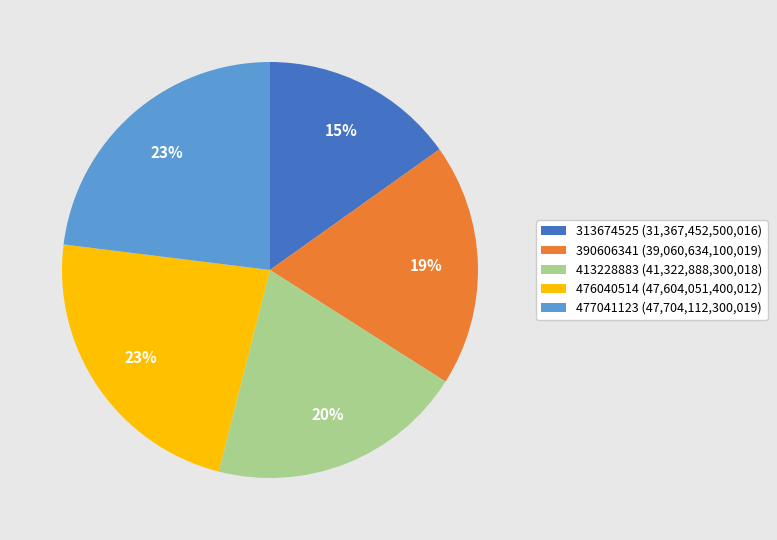

Is it true that 390606341 (39,060,634,100,019) is 19% of the pie?

True